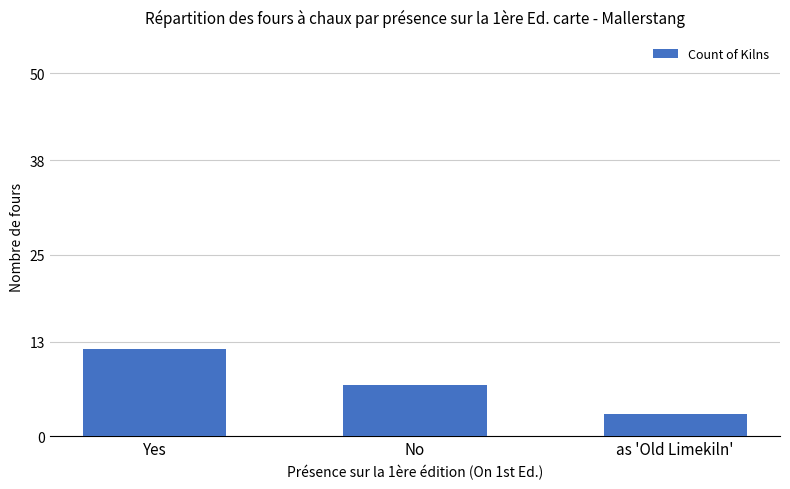

Is it true that the value at as 'Old Limekiln' is 1?

False